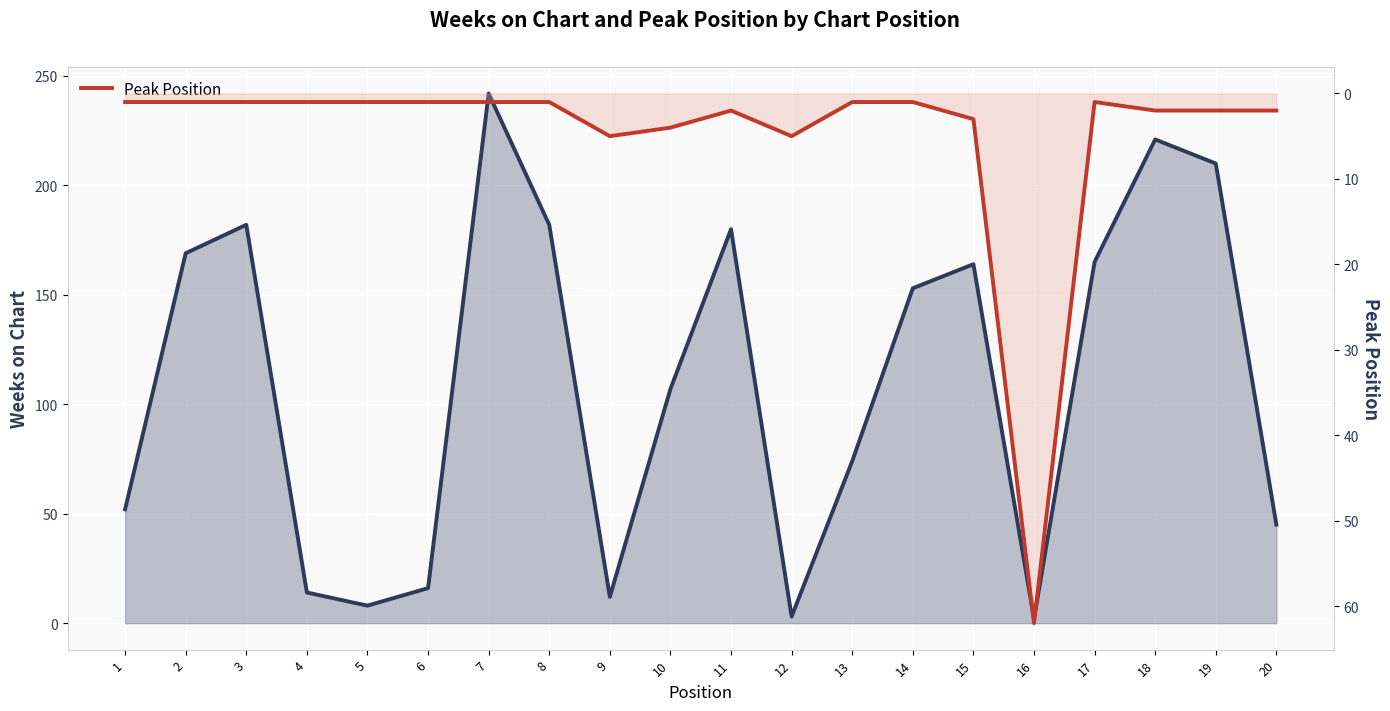

What is the value of the Weeks on Chart point at the 8th from the left?

182